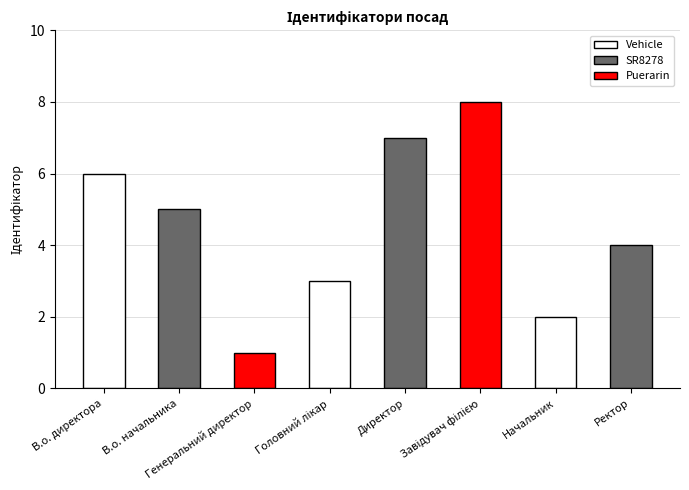

What is the maximum value shown in the chart?

8